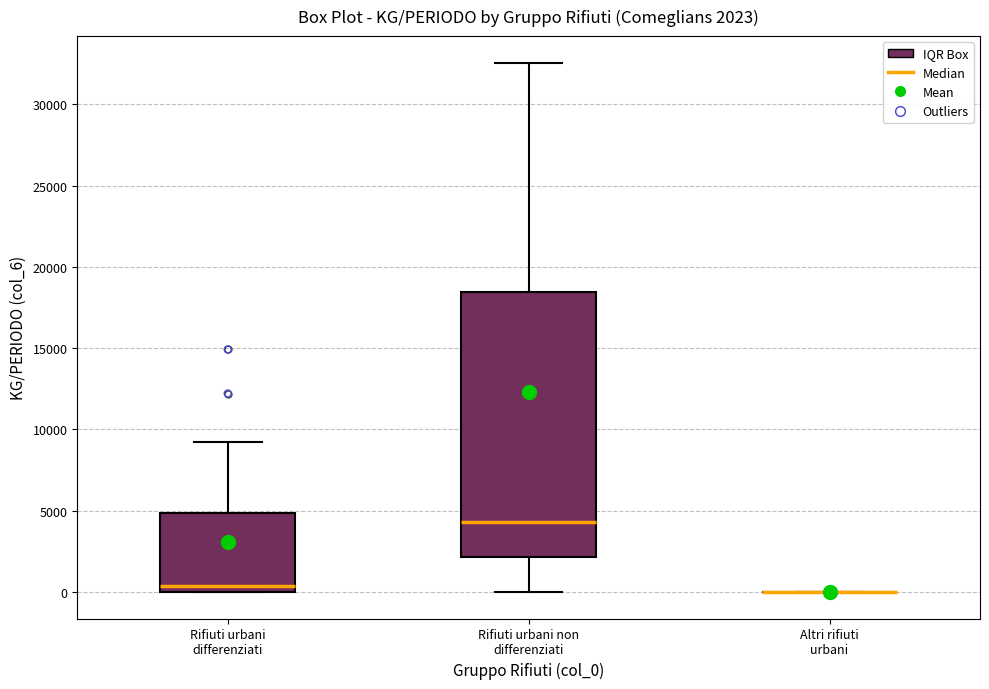

Comparing the boxes themselves (not the whiskers), which one is the tallest?

Rifiuti urbani non differenziati